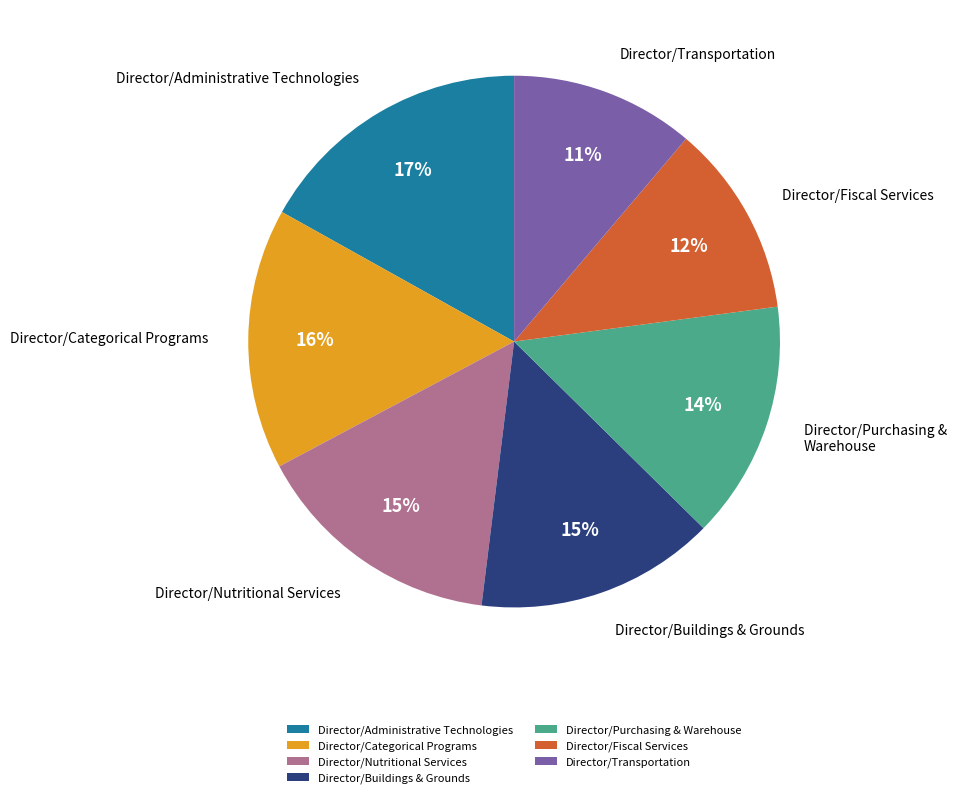

To the nearest percent, what portion does Director/Buildings & Grounds represent?

15%